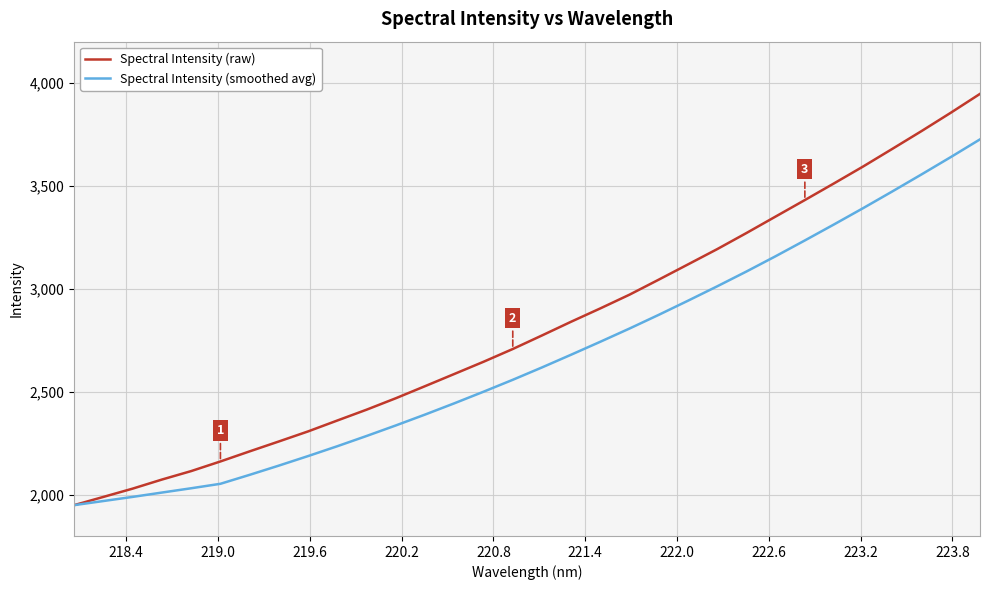

Rank the series by their maximum value, from lowest to highest.

Spectral Intensity (smoothed avg), Spectral Intensity (raw)